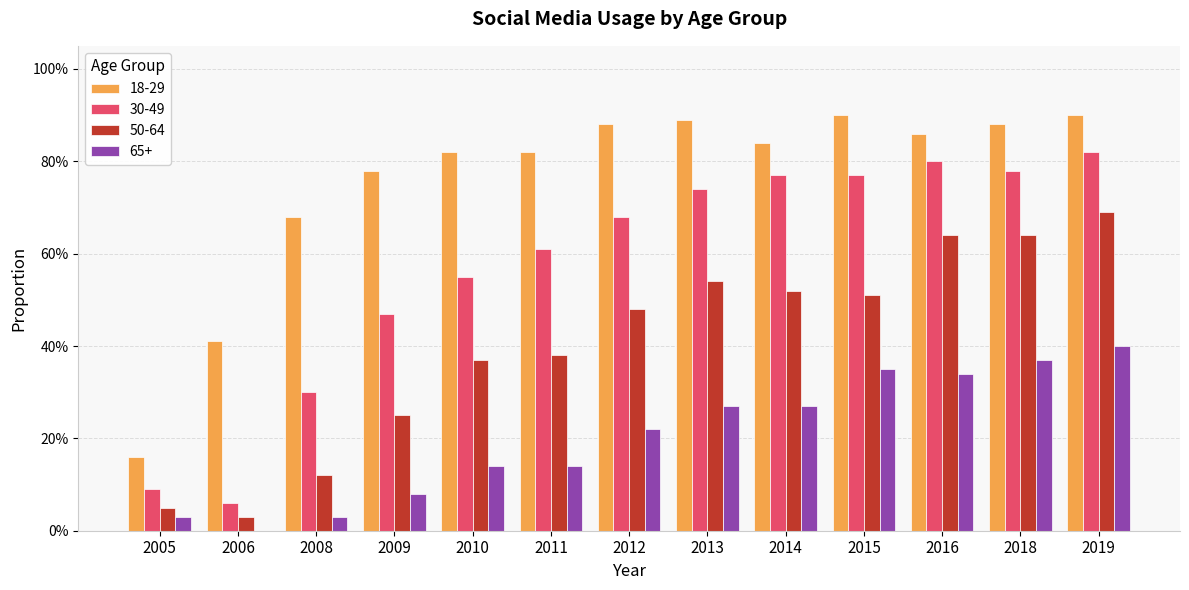

Rank the series by their average value, from lowest to highest.

65+, 50-64, 30-49, 18-29